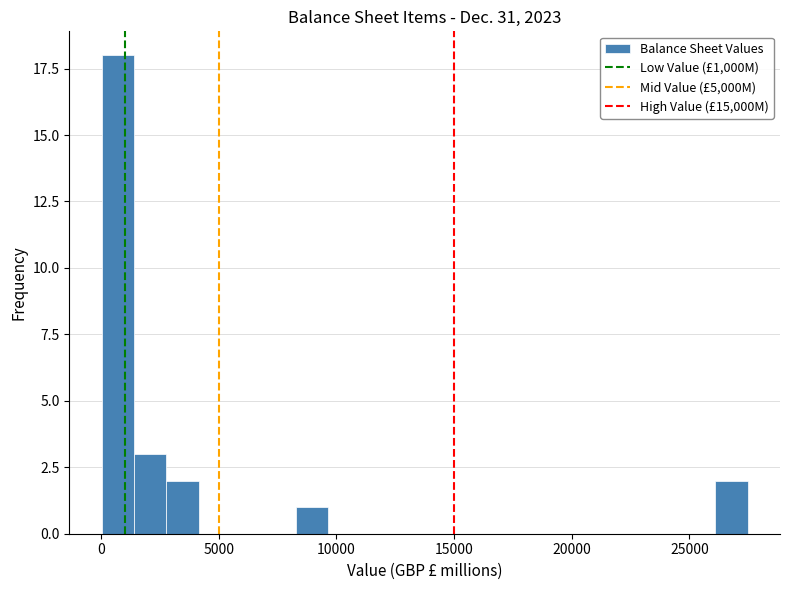

Around what value on the x-axis is the tallest bar? Give the approximate position of its centre, as read against the axis.

500